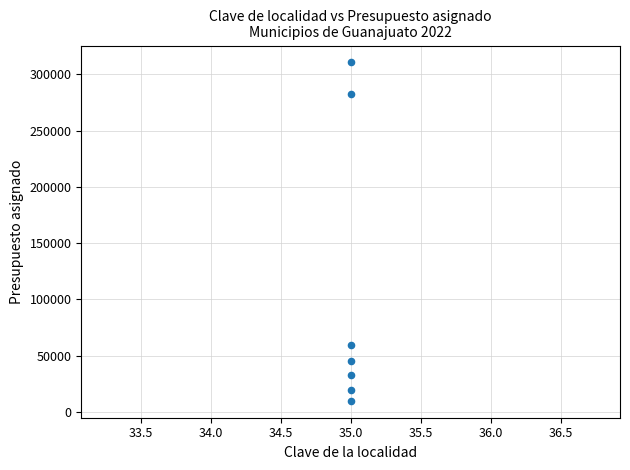

What is the average X value?

35.0